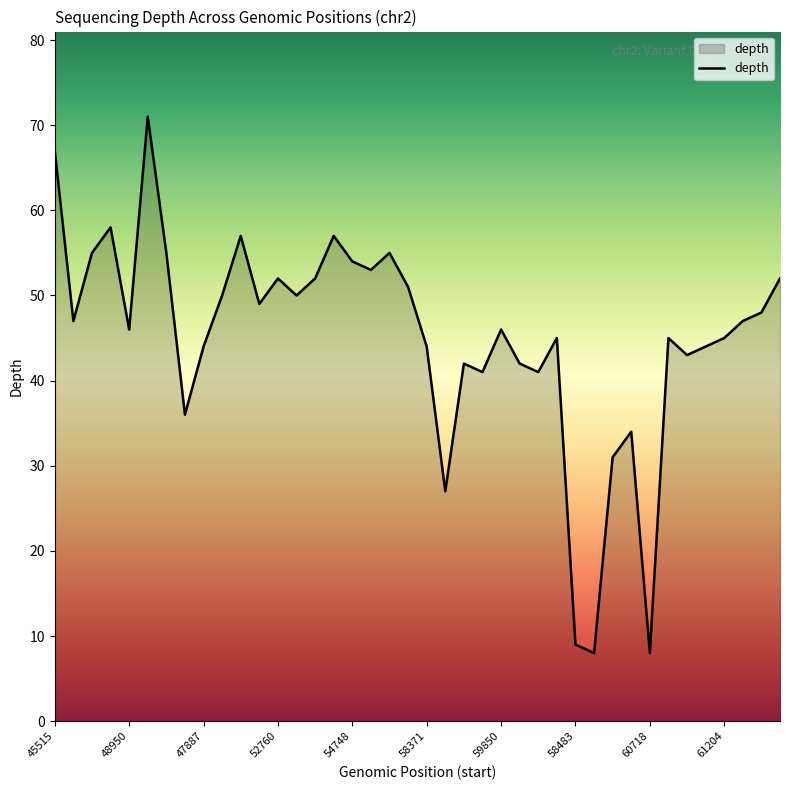

What is the smallest value displayed?

8